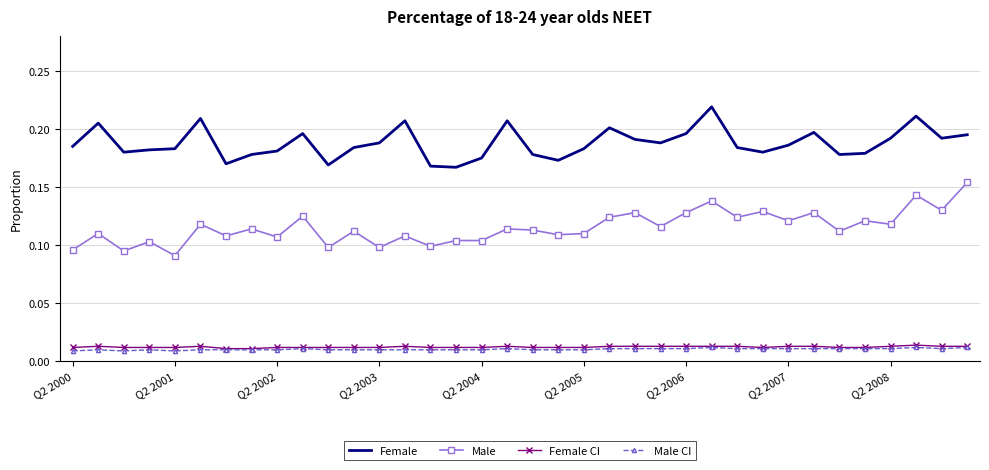

True or false: Male and Female CI cross at least once.

False